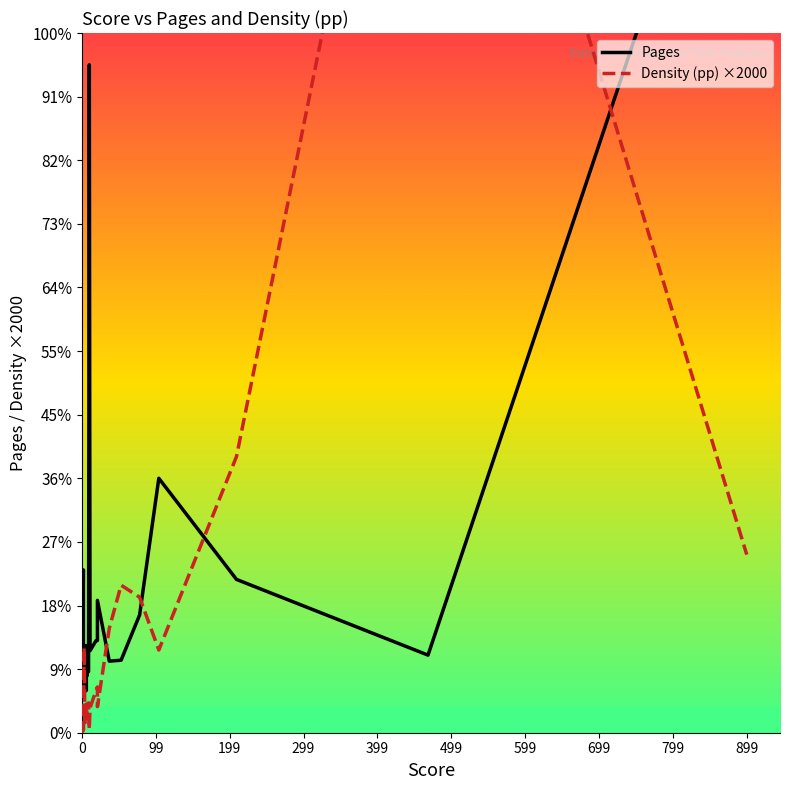

Which series ends up on top after the final intersection of Density (pp) ×2000 and Pages?

Pages